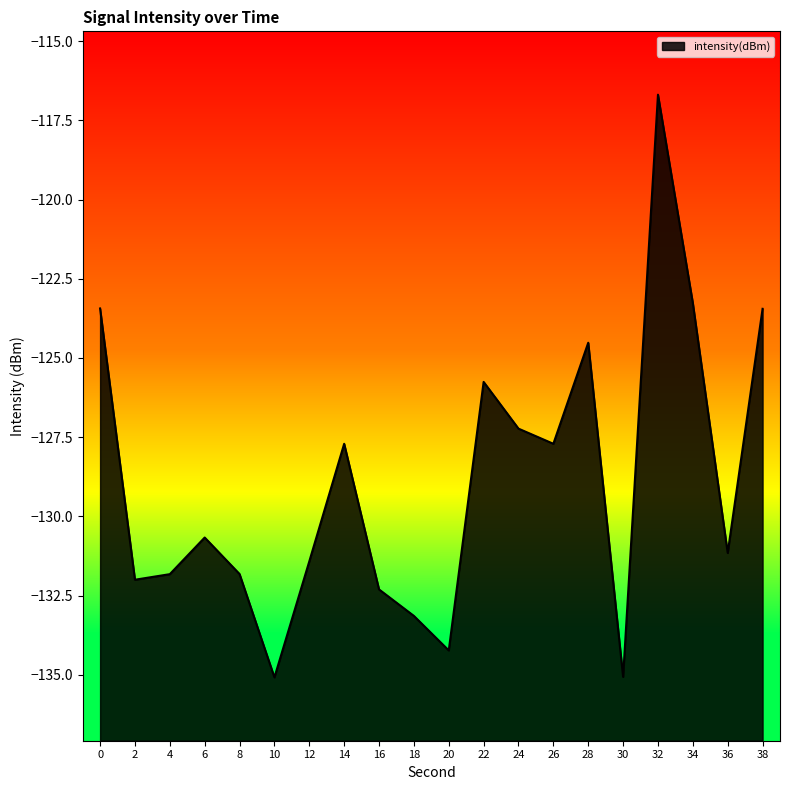

What is the value of the 18th point from the left?

-123.3